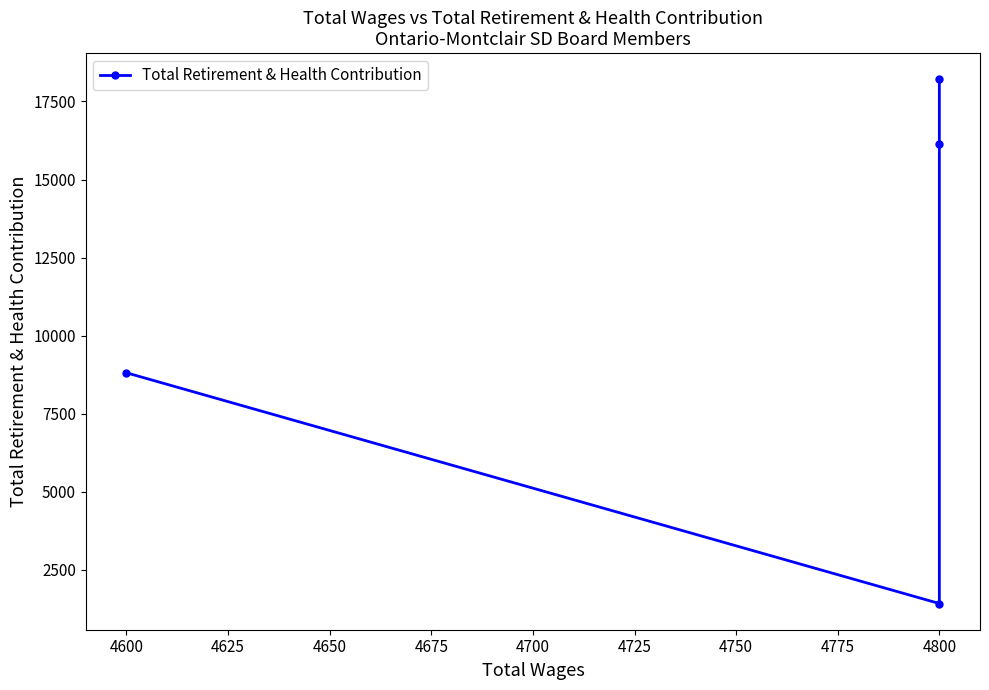

What is the average value?

11143